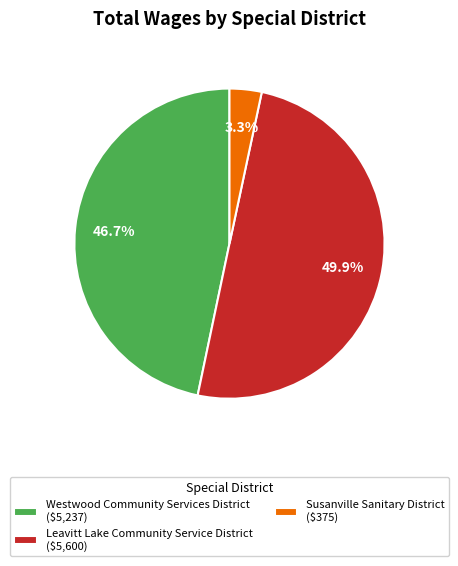

What is the largest slice in the pie chart?

Leavitt Lake Community Service District ($5,600)